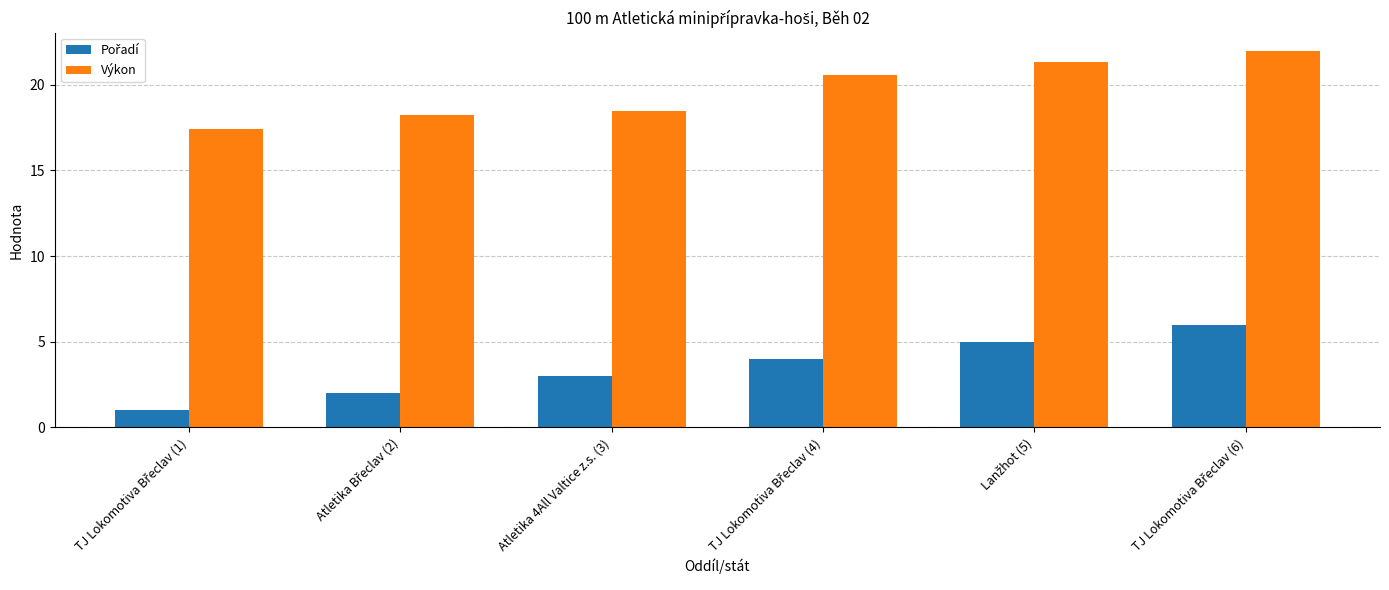

What is the average value of the Výkon series?

19.6